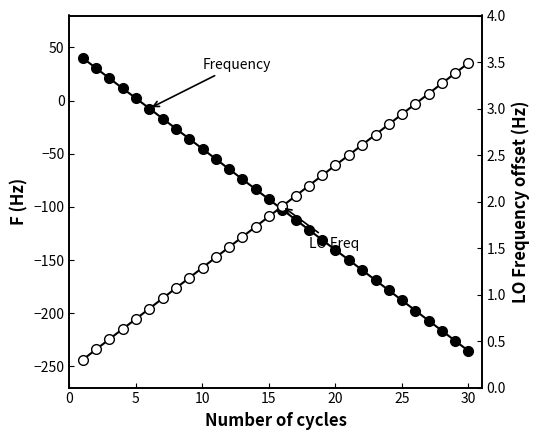

List the series in order of their overall mean, highest first.

LO Freq (rel), Frequency